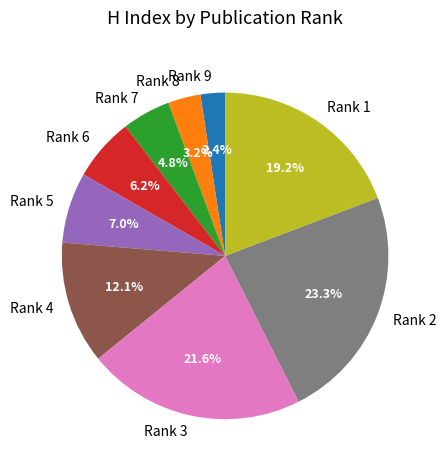

The Rank 7 slice represents 5% of the pie. True or false?

True